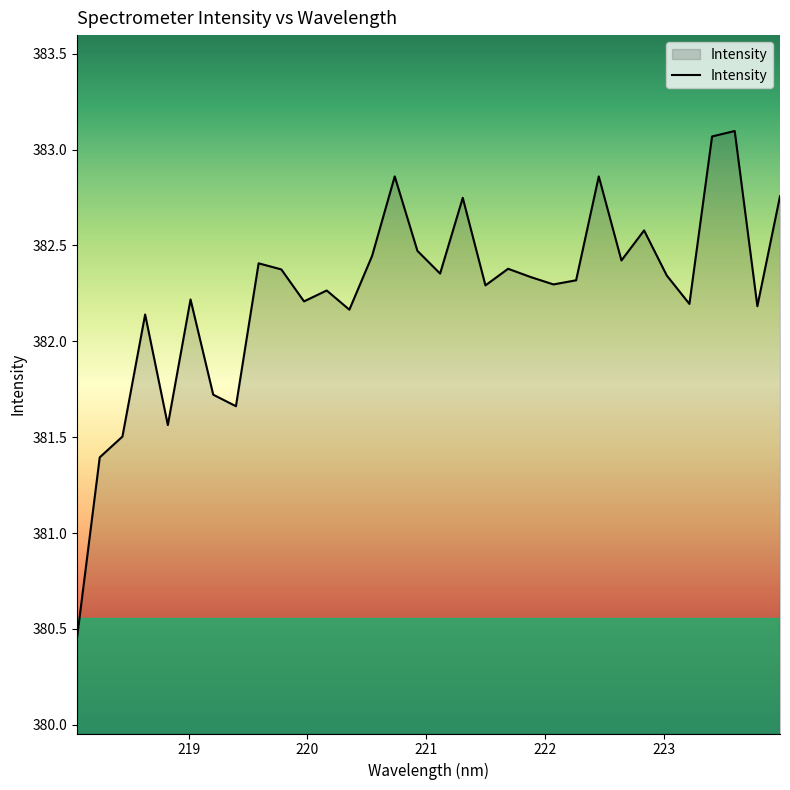

What is the difference between the maximum and minimum values?

2.6